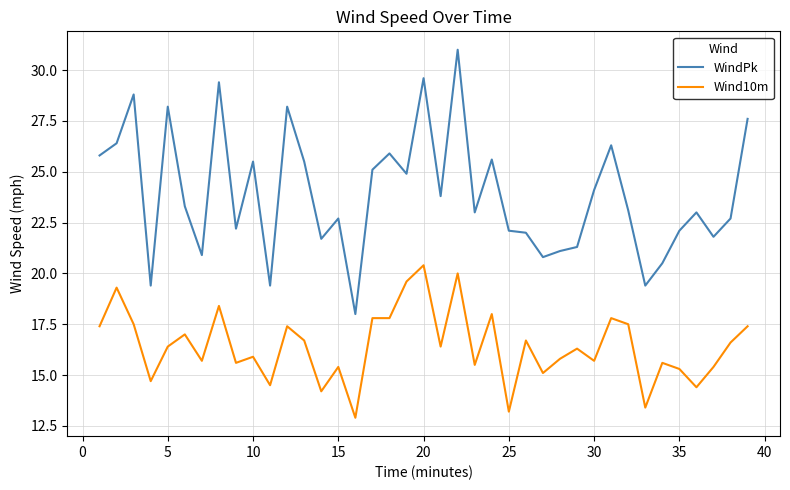

How many lines are shown in the chart?

2